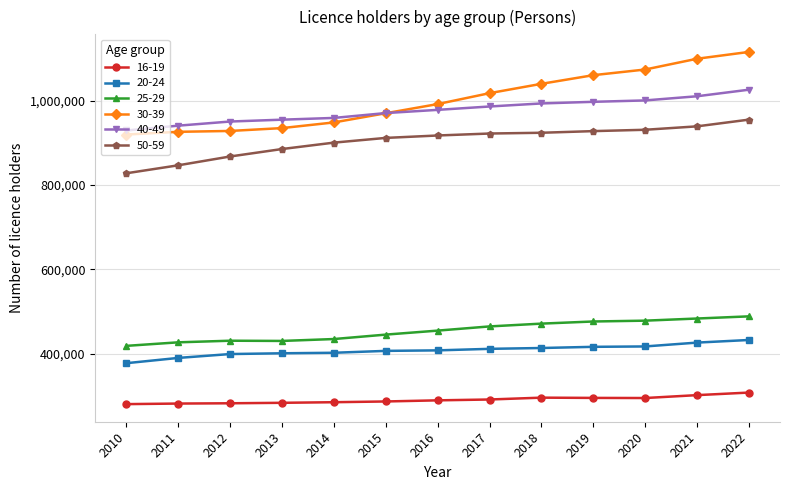

Rank the series by their maximum value, from lowest to highest.

16-19, 20-24, 25-29, 50-59, 40-49, 30-39